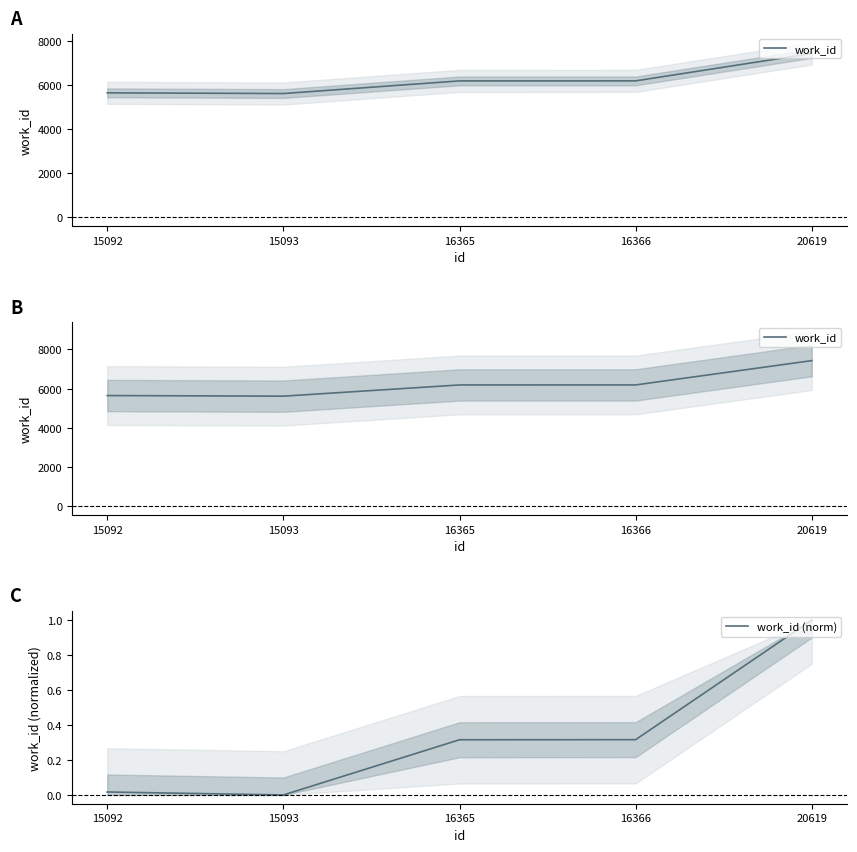

Which category has the lowest value in the work_id series?

15093